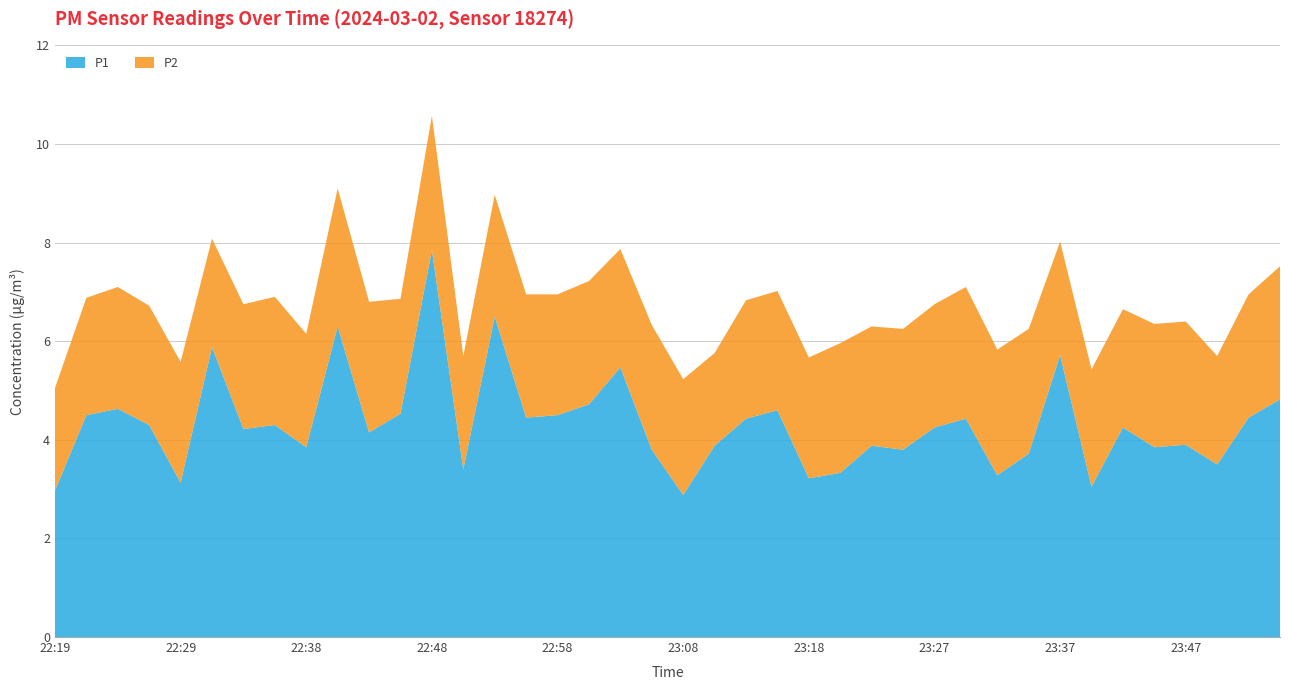

Reading right to left, transcribe all the data shown in this chart.

P1: 23:55=4.8	23:52=4.5	23:50=3.5	23:47=3.9	23:45=3.9	23:43=4.2	23:40=3.0	23:37=5.7	23:35=3.7	23:32=3.3	23:30=4.4	23:27=4.2	23:25=3.8	23:22=3.9	23:20=3.3	23:18=3.2	23:15=4.6	23:13=4.4	23:10=3.9	23:08=2.9	23:05=3.8	23:03=5.5	23:00=4.7	22:58=4.5	22:56=4.5	22:53=6.5	22:51=3.4	22:48=7.8	22:46=4.5	22:43=4.2	22:41=6.3	22:38=3.9	22:36=4.3	22:33=4.2	22:31=5.9	22:29=3.1	22:26=4.3	22:24=4.6	22:21=4.5	22:19=3.0
P2: 23:55=2.7	23:52=2.5	23:50=2.2	23:47=2.5	23:45=2.5	23:43=2.4	23:40=2.4	23:37=2.3	23:35=2.5	23:32=2.5	23:30=2.7	23:27=2.5	23:25=2.5	23:22=2.4	23:20=2.6	23:18=2.5	23:15=2.4	23:13=2.4	23:10=1.9	23:08=2.4	23:05=2.5	23:03=2.4	23:00=2.5	22:58=2.5	22:56=2.5	22:53=2.5	22:51=2.3	22:48=2.7	22:46=2.3	22:43=2.6	22:41=2.8	22:38=2.3	22:36=2.6	22:33=2.5	22:31=2.2	22:29=2.5	22:26=2.4	22:24=2.5	22:21=2.4	22:19=2.1